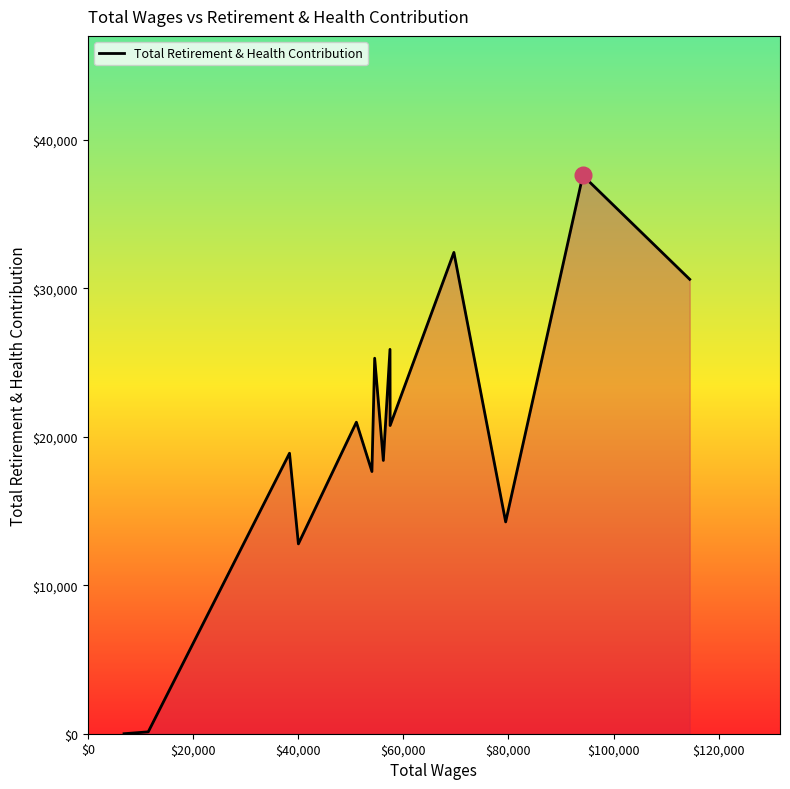

How many lines are shown in the chart?

1